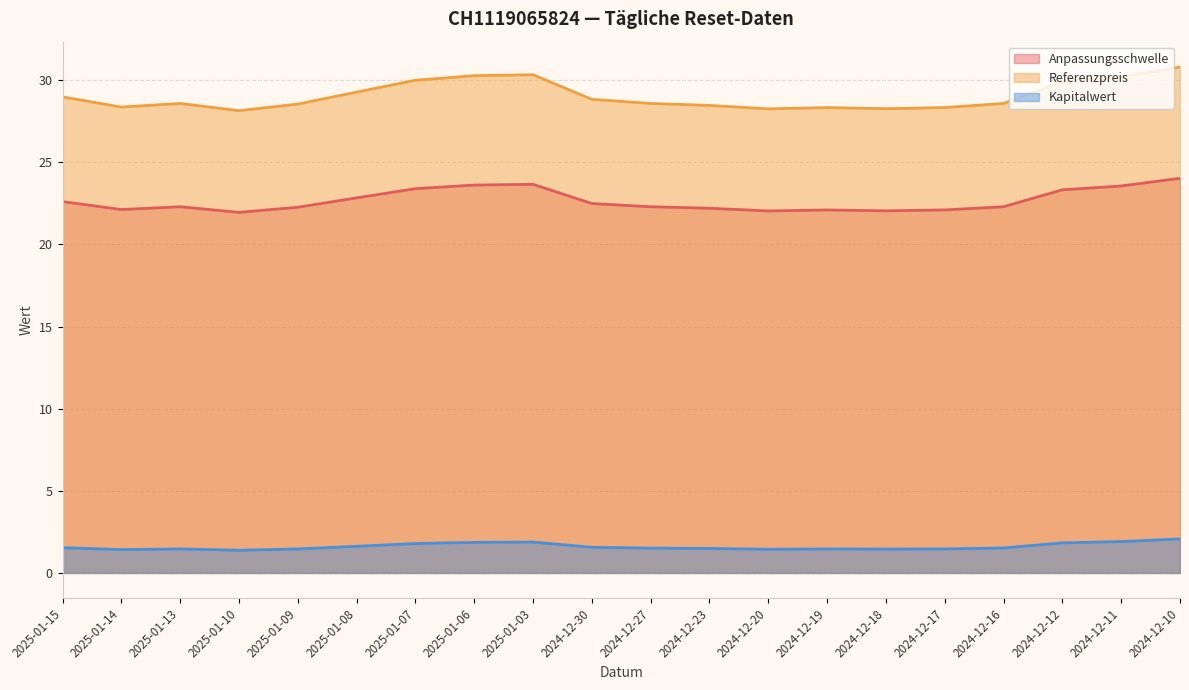

In Referenzpreis, how many points are lower than both neighbors (excluding endpoints)?

4